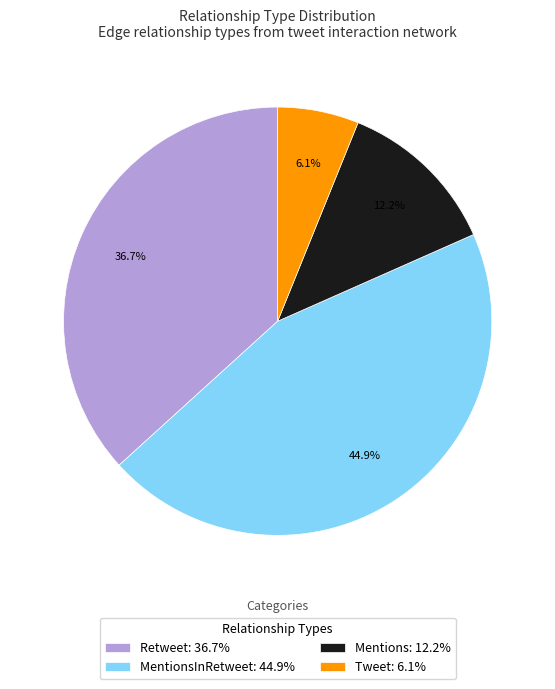

Which category has the biggest portion of the pie?

MentionsInRetweet: 44.9%